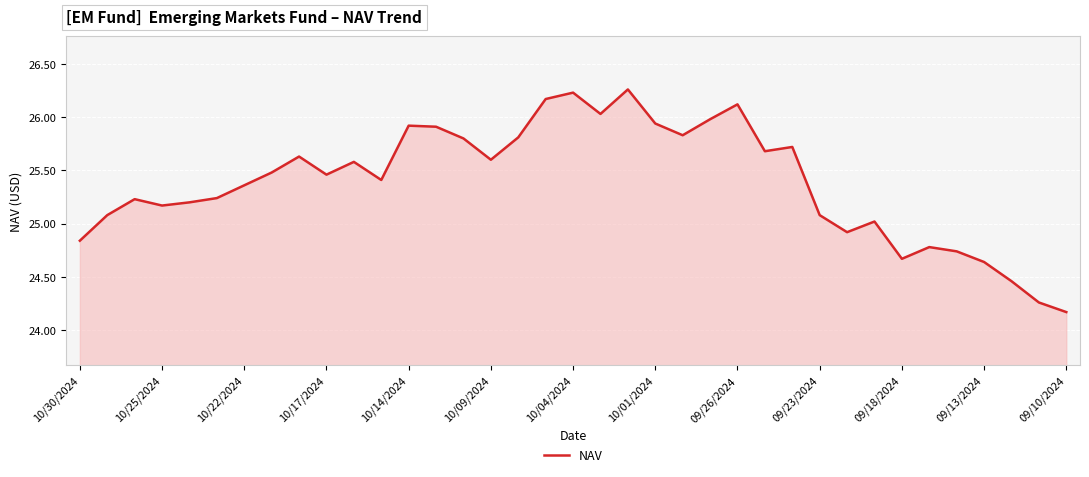

What is the minimum value shown in the chart?

24.2